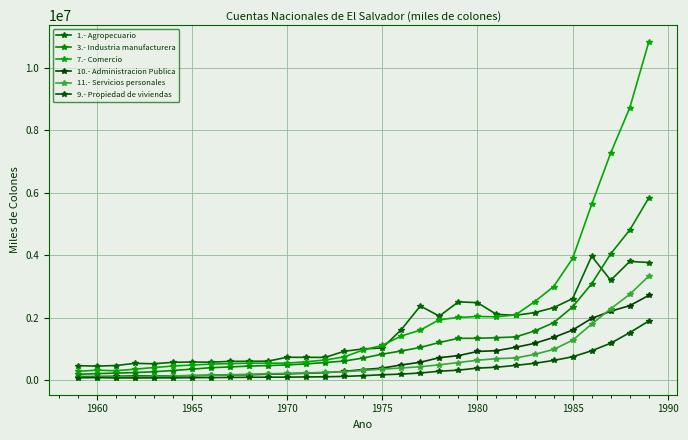

How many series are shown in this chart?

6